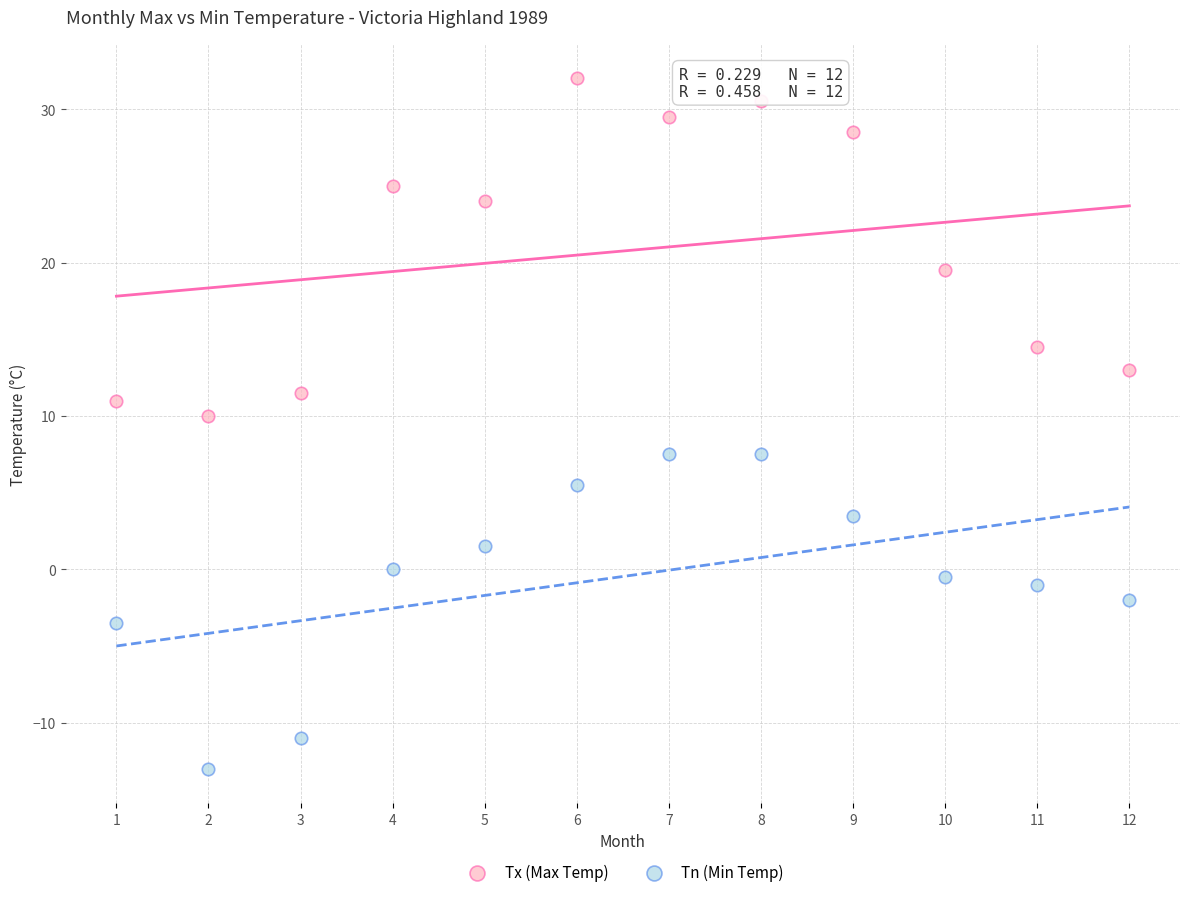

Which series reaches the minimum Y coordinate?

Tn (Min Temp)